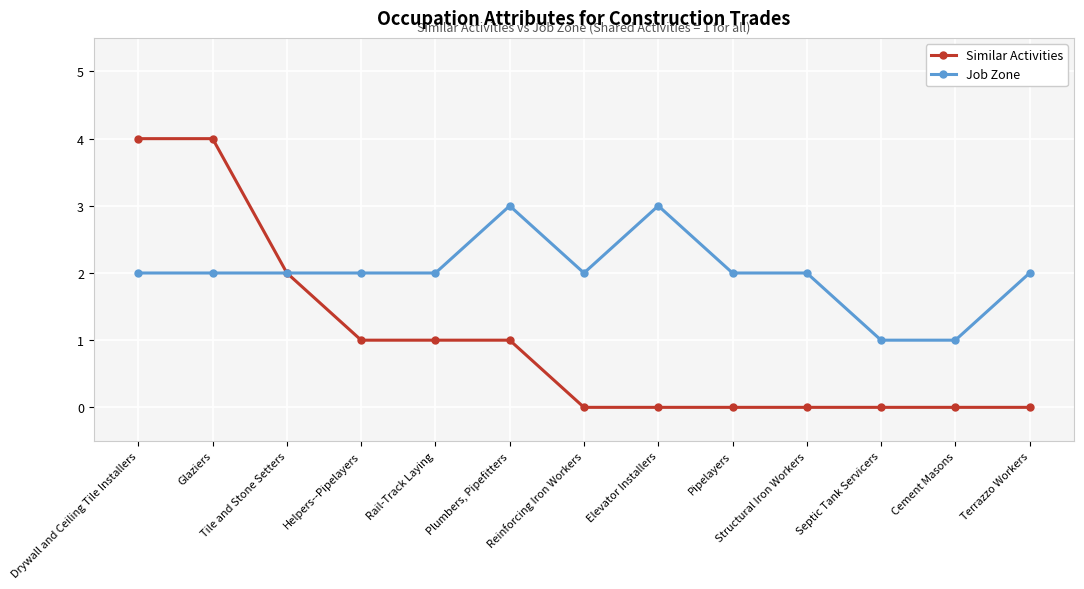

Which series has the largest total across all categories?

Job Zone